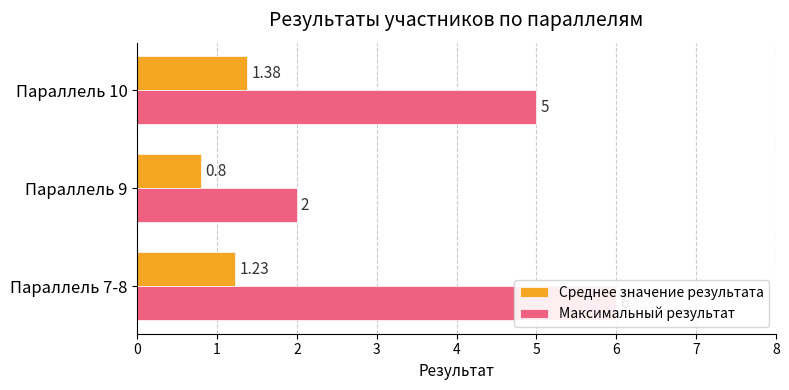

At Параллель 7-8, list the series in order from largest to smallest.

Максимальный результат, Среднее значение результата